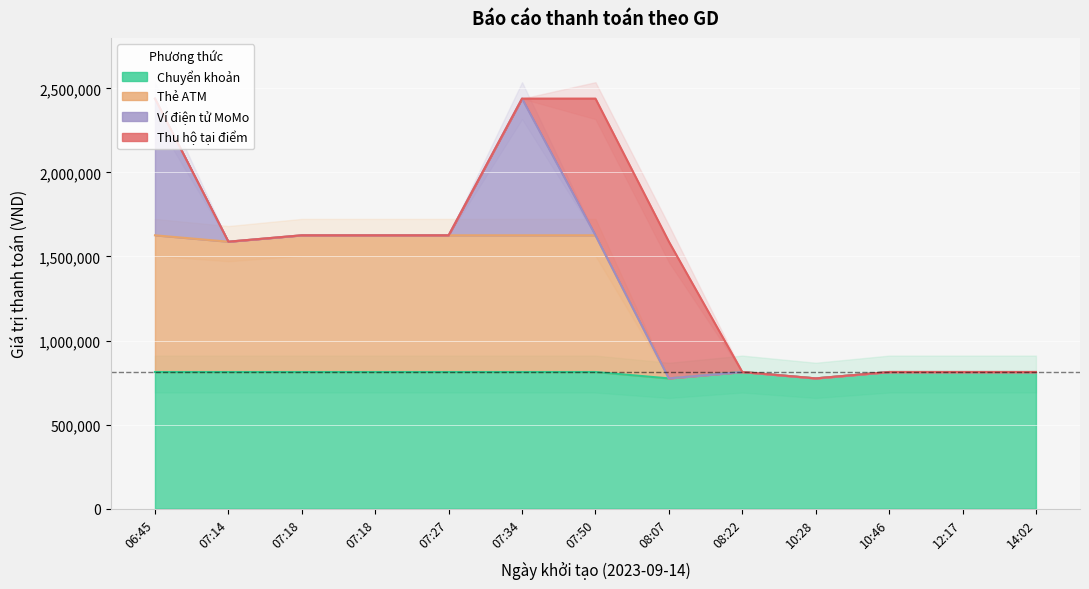

Where is Thẻ ATM nearest to the value 1200500?

07:14